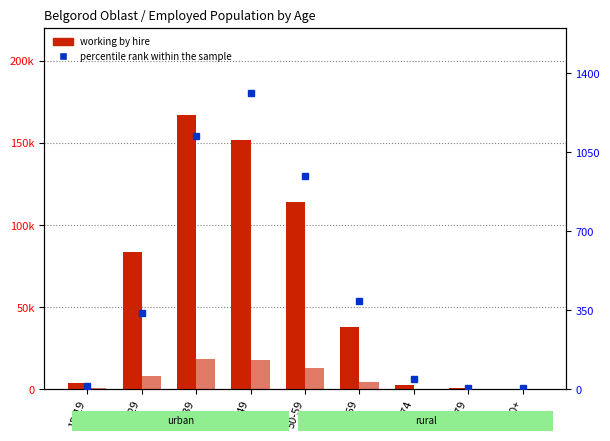

How many data points does each series have?

9